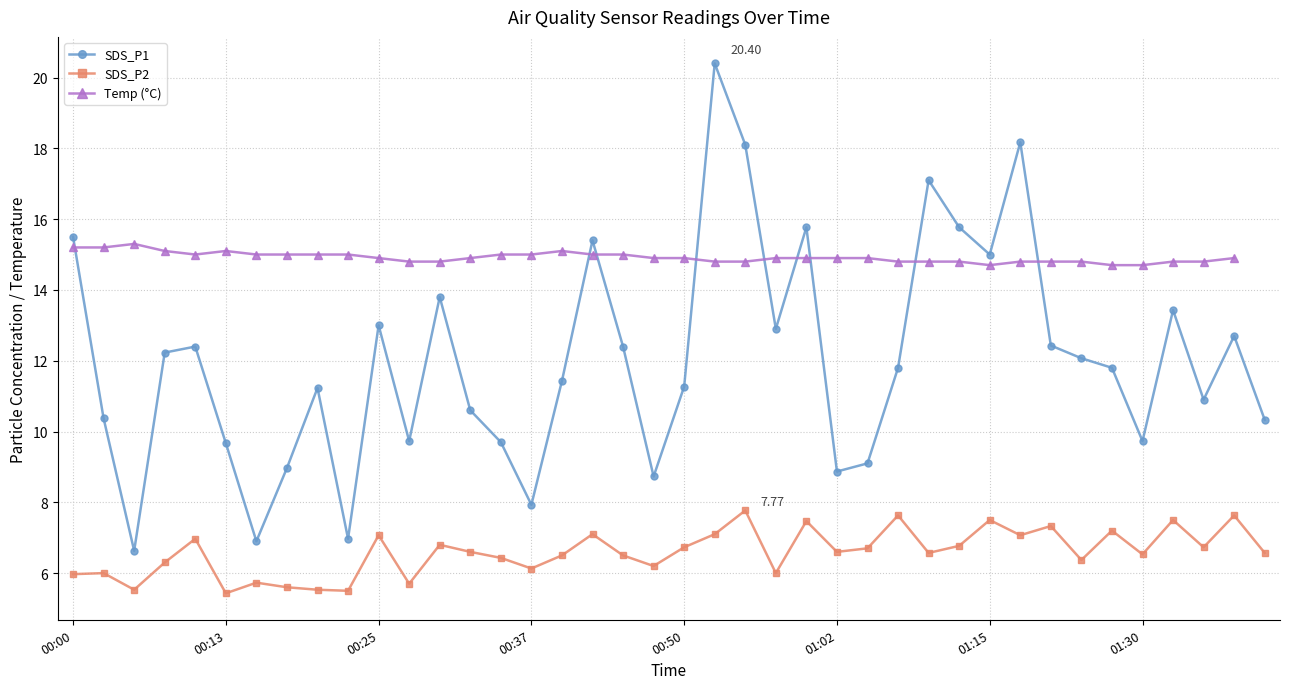

Is it true that SDS_P2 equals 6.5 at 01:30?

True